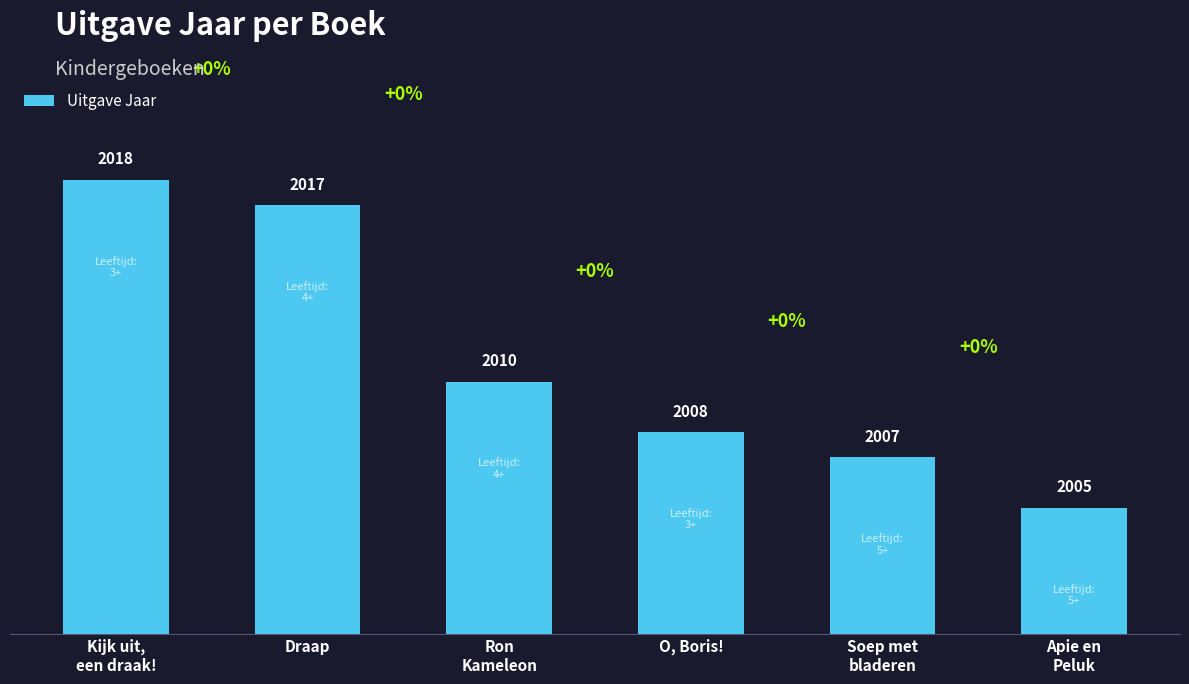

What is the difference between the second highest and second lowest values?

10